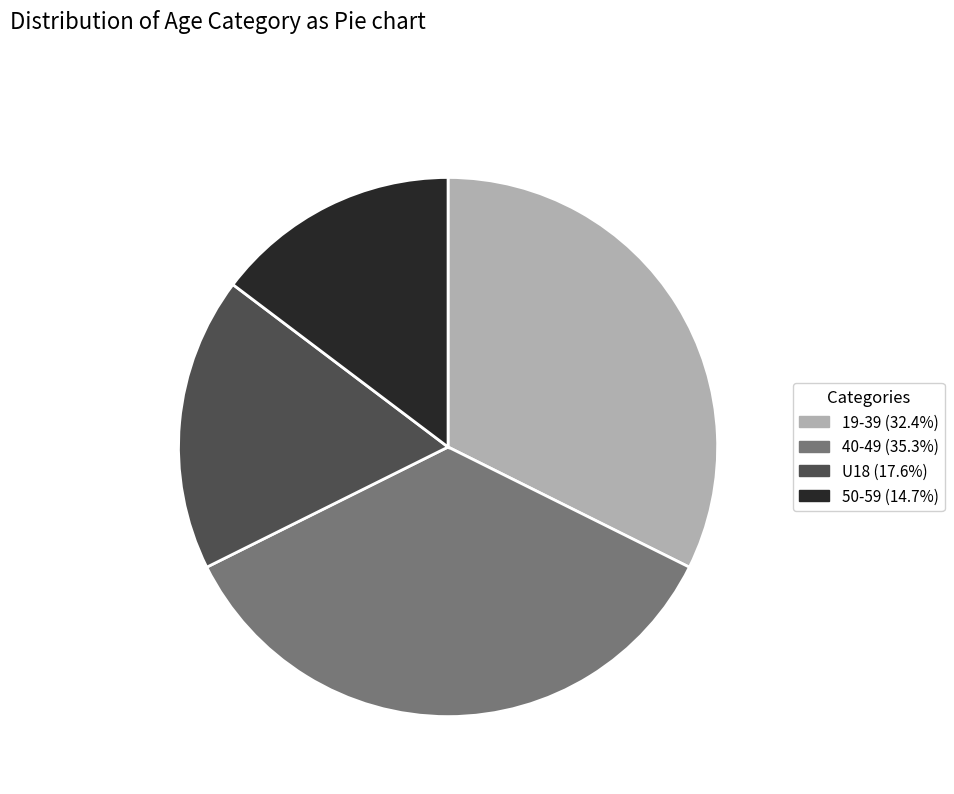

Is there any slice that represents more than half of the pie?

No